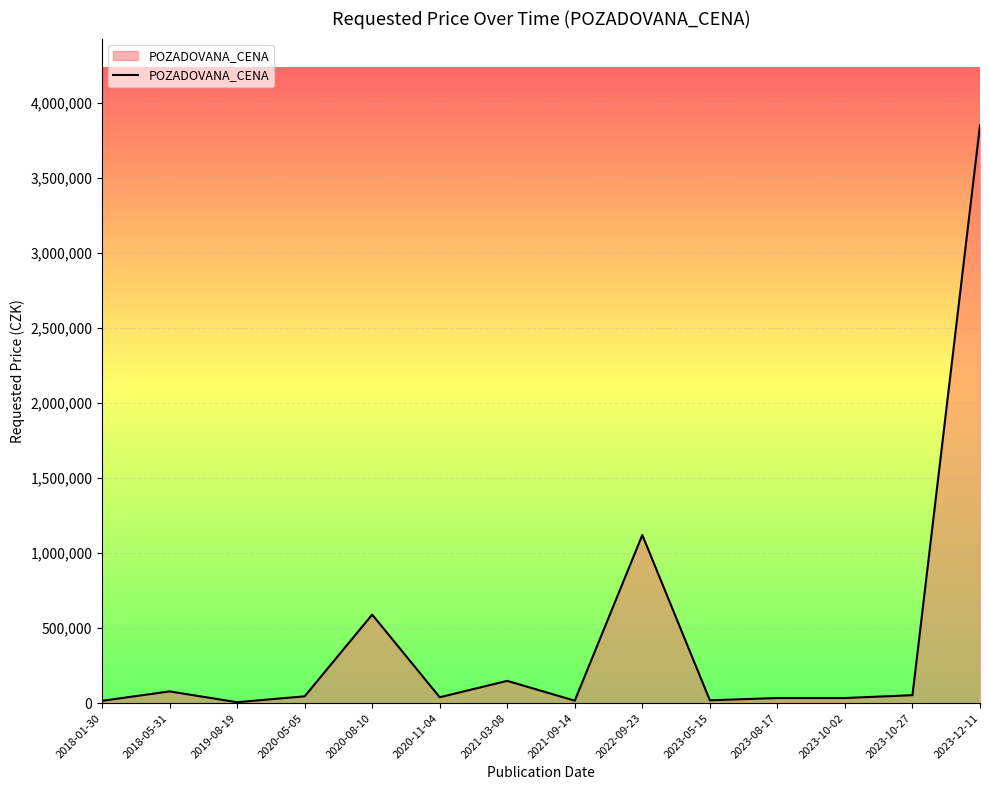

True or false: the data has more than 2 interior local peaks.

True